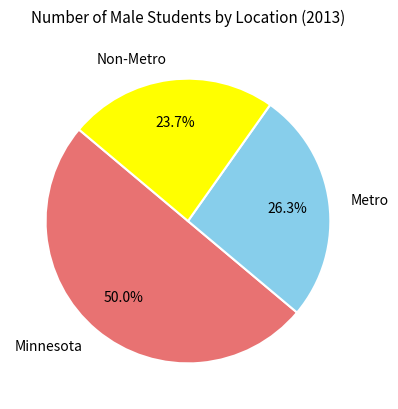

Which category has the biggest portion of the pie?

Minnesota